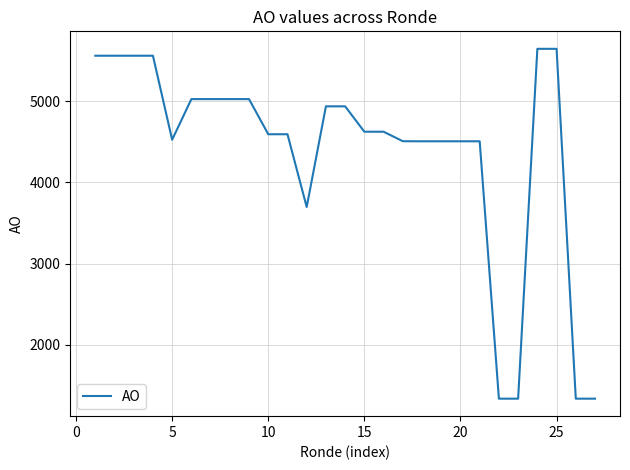

What is the smallest value displayed?

1334